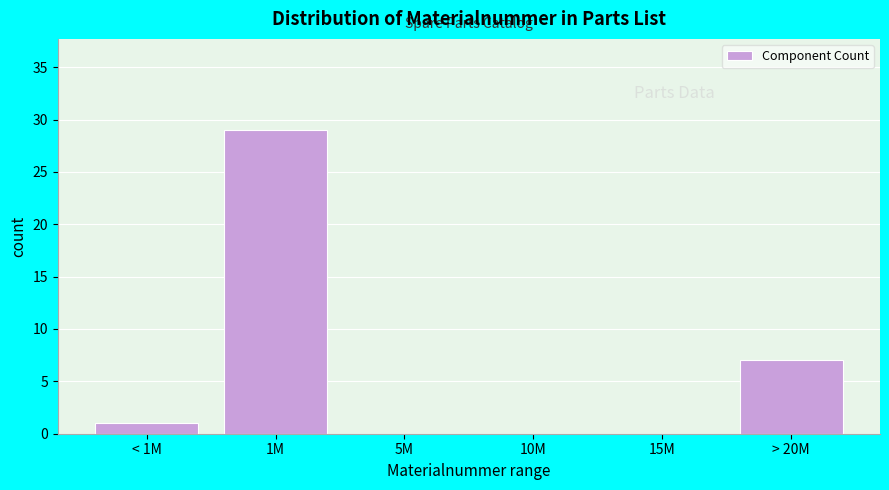

Reading left to right, list all the values displayed in this chart.

< 1M=1	1M=29	5M=0	10M=0	15M=0	> 20M=7